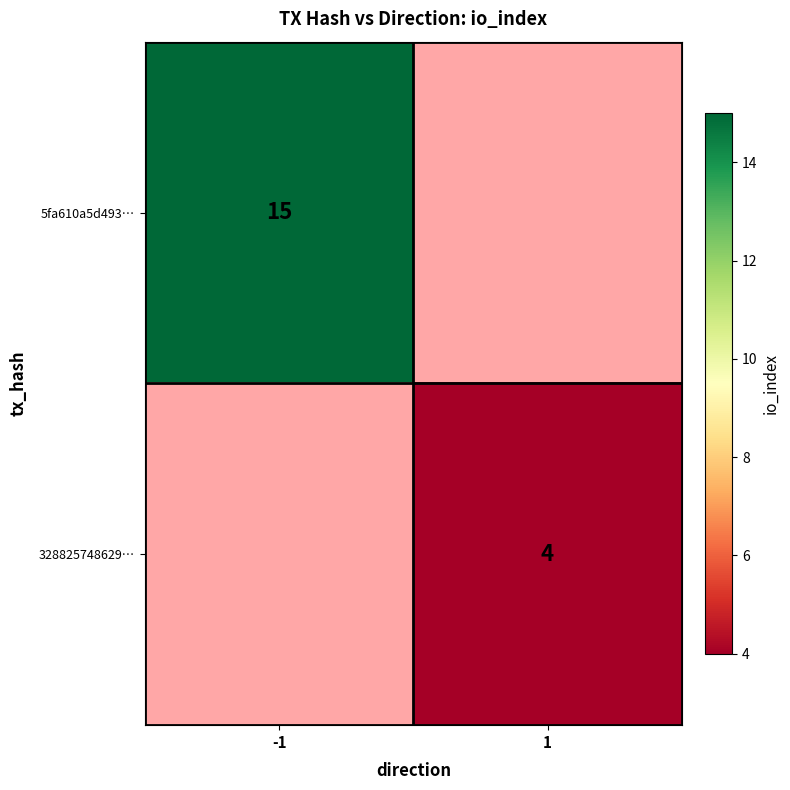

The value of 328825748629… at 1 is 1. True or false?

False